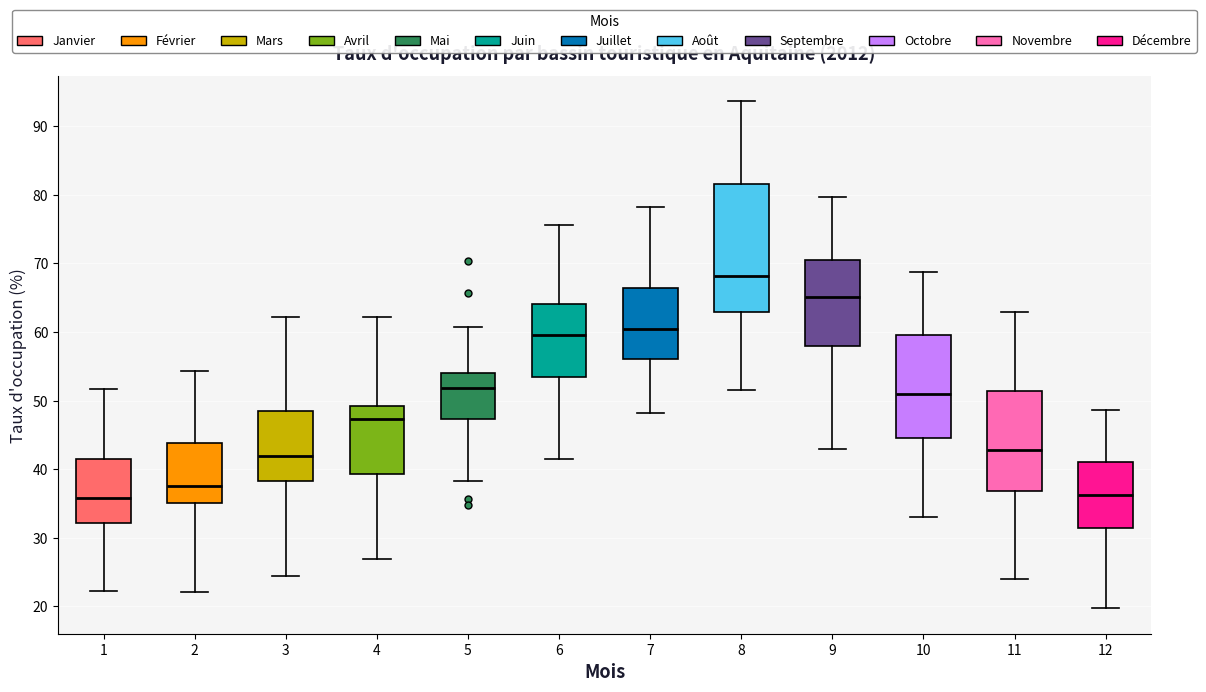

Reading left to right, read every box against the y-axis: the position of its median line, the range the box covers, and the ends of its whiskers. The values are not printed on the chart, so give them approximately, as read against the axis.

1: median 36, box 32 to 41, whiskers 22 to 52
2: median 38, box 35 to 44, whiskers 22 to 54
3: median 42, box 38 to 48, whiskers 24 to 62
4: median 47, box 39 to 49, whiskers 27 to 62
5: median 52, box 47 to 54, whiskers 38 to 61
6: median 60, box 53 to 64, whiskers 41 to 76
7: median 61, box 56 to 66, whiskers 48 to 78
8: median 68, box 63 to 82, whiskers 51 to 94
9: median 65, box 58 to 71, whiskers 43 to 80
10: median 51, box 45 to 60, whiskers 33 to 69
11: median 43, box 37 to 51, whiskers 24 to 63
12: median 36, box 31 to 41, whiskers 20 to 49